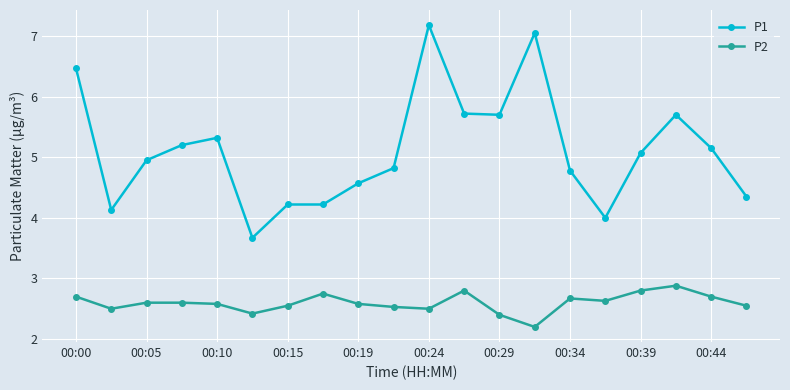

Which series has the largest total across all categories?

P1